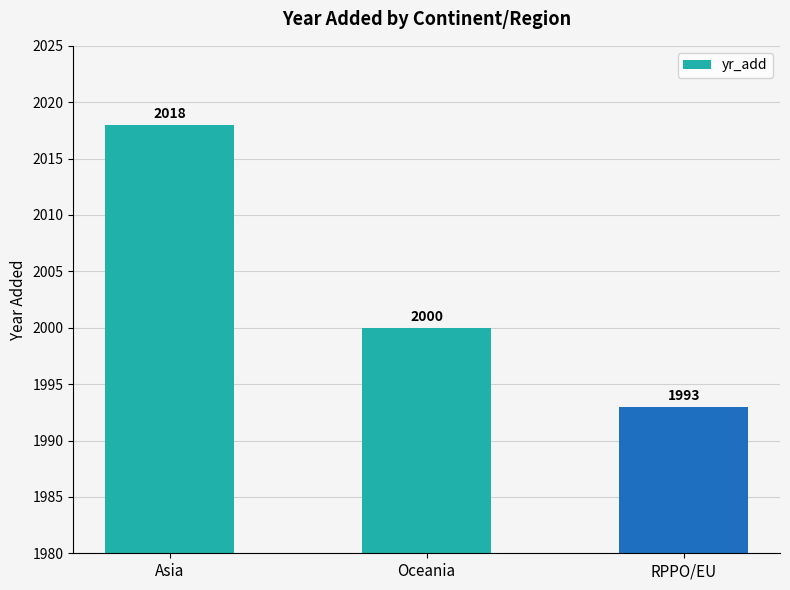

Rank the categories by value from highest to lowest.

Asia, Oceania, RPPO/EU